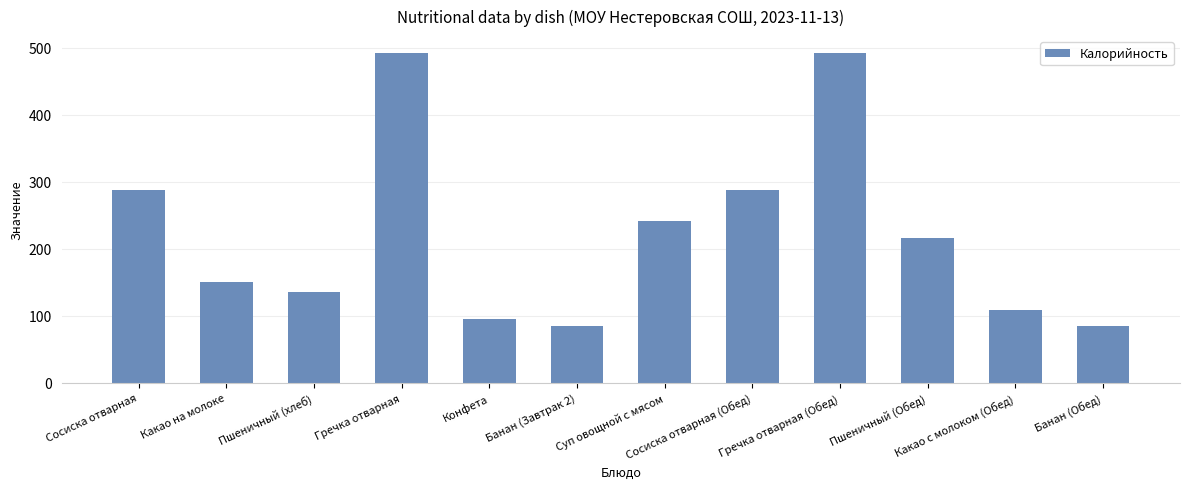

What is the approximate value at Банан (Обед)?

85.0